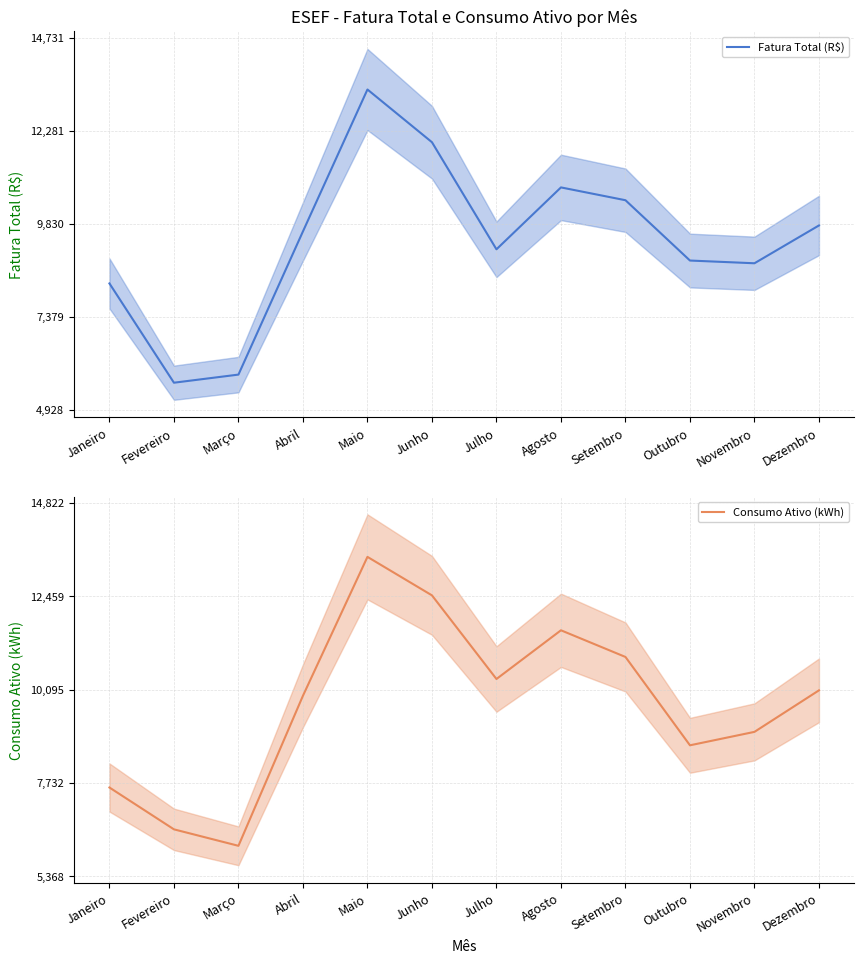

What is the label of the 8th point from the right?

Maio